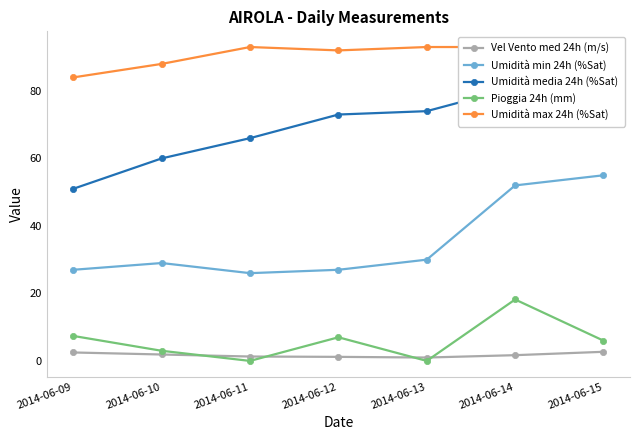

The Umidità media 24h (%Sat) series shows 66.0 at 2014-06-11. True or false?

True